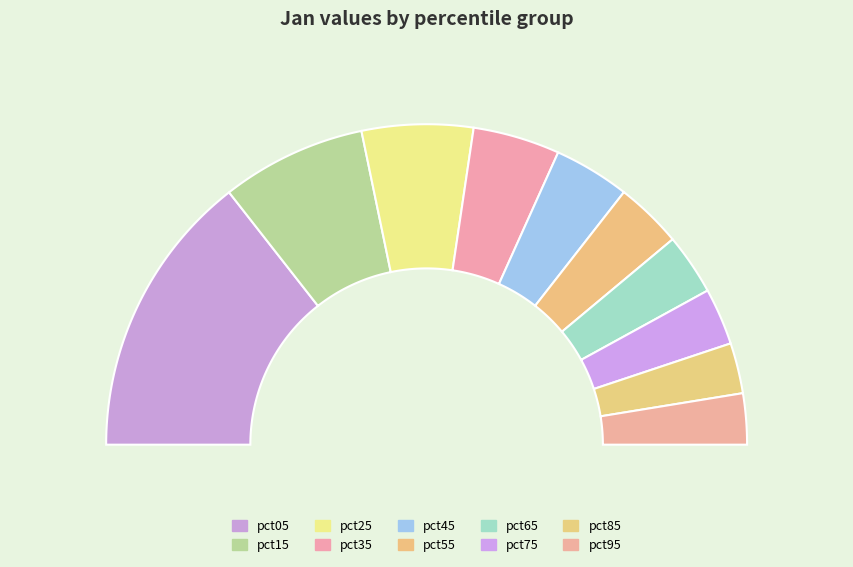

Is pct35 the majority of the pie?

No